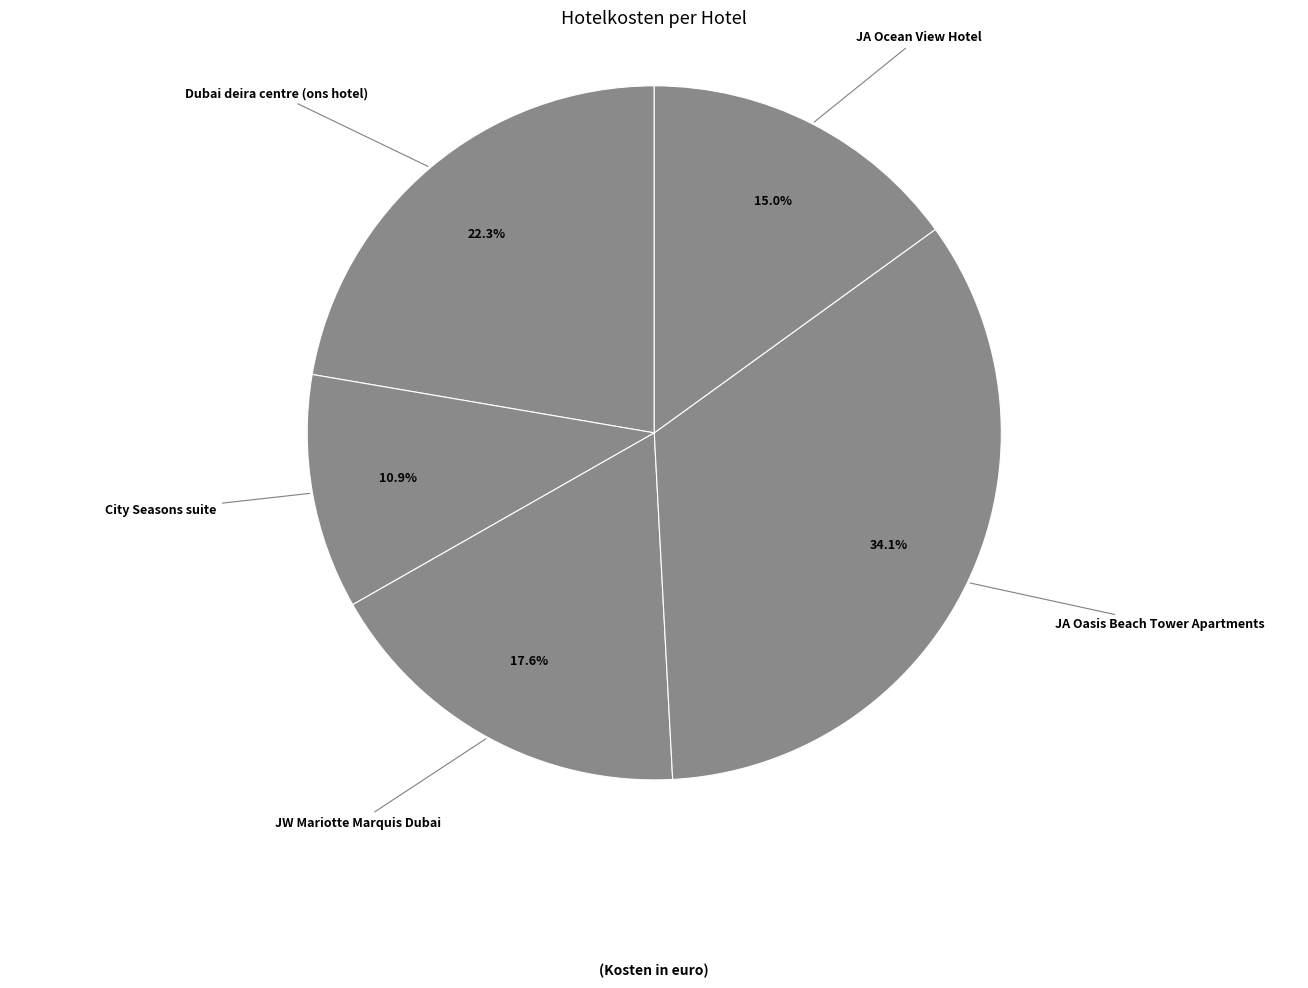

What is the smallest slice in the pie chart?

City Seasons suite